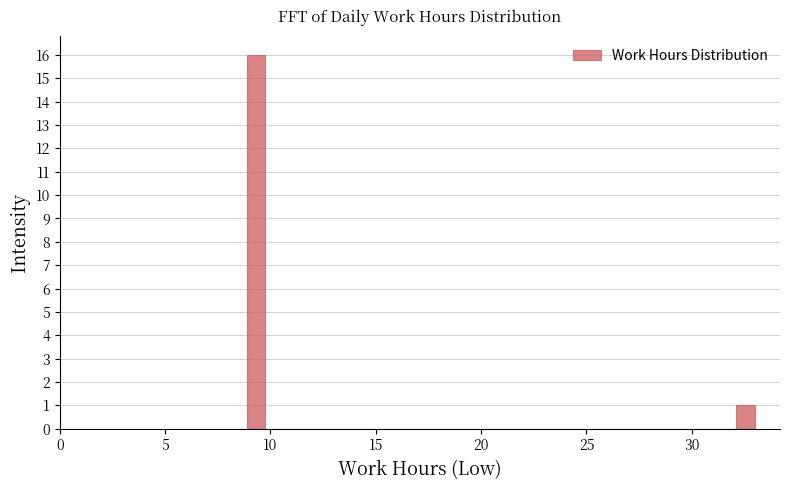

Read against the x-axis, roughly where is the centre of the tallest bar?

9.5